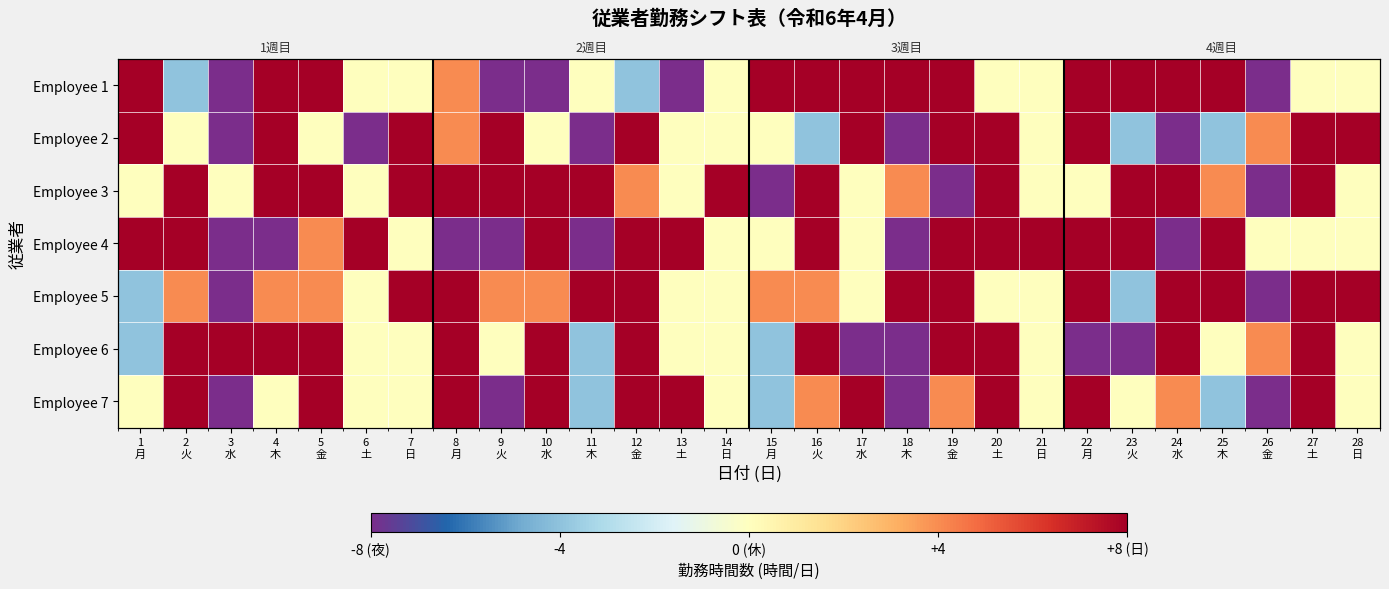

How many positive values does the Employee 1 series have?

13